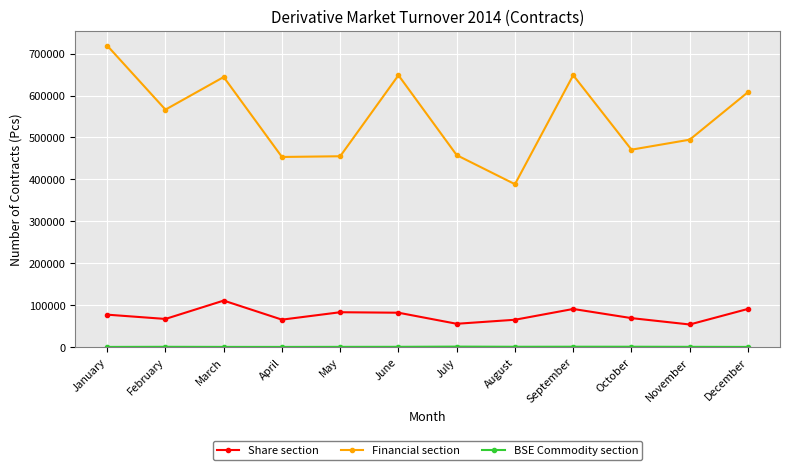

What is the spread (max minus min) of values at April?

453362